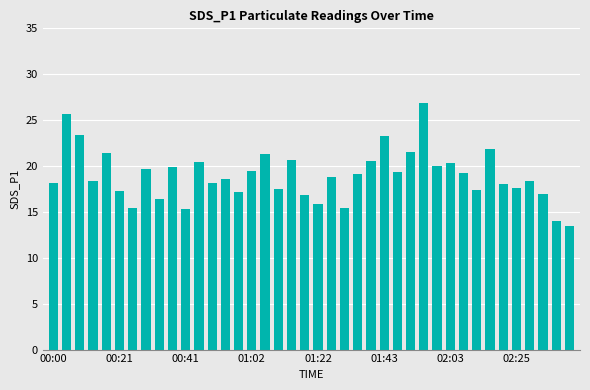

What is the minimum value shown in the chart?

13.5